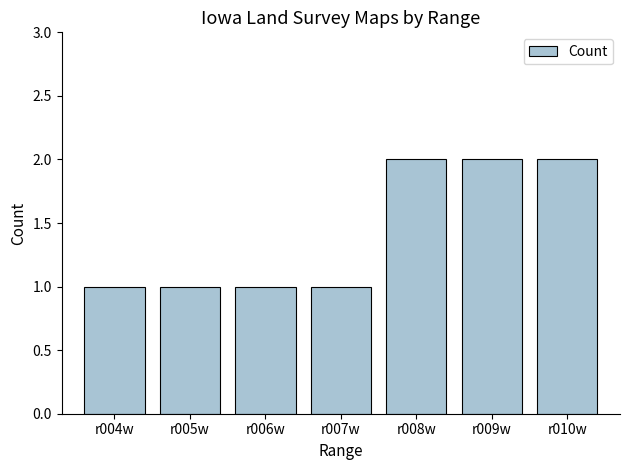

What is the sum of all values?

10